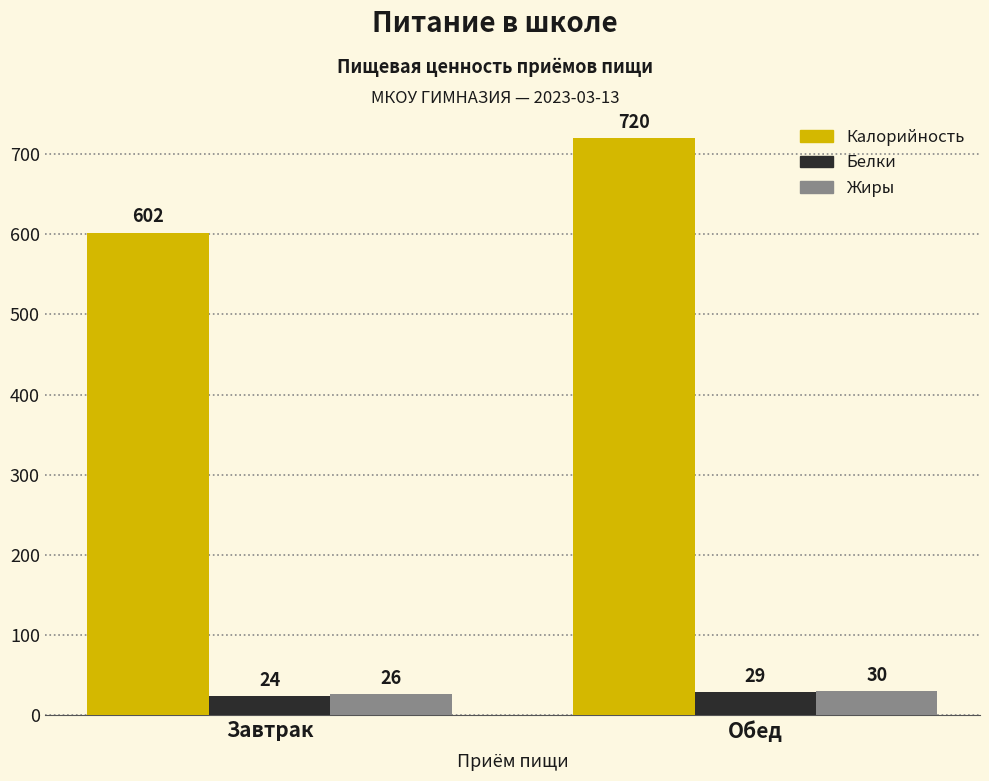

How many bars are there in total?

6